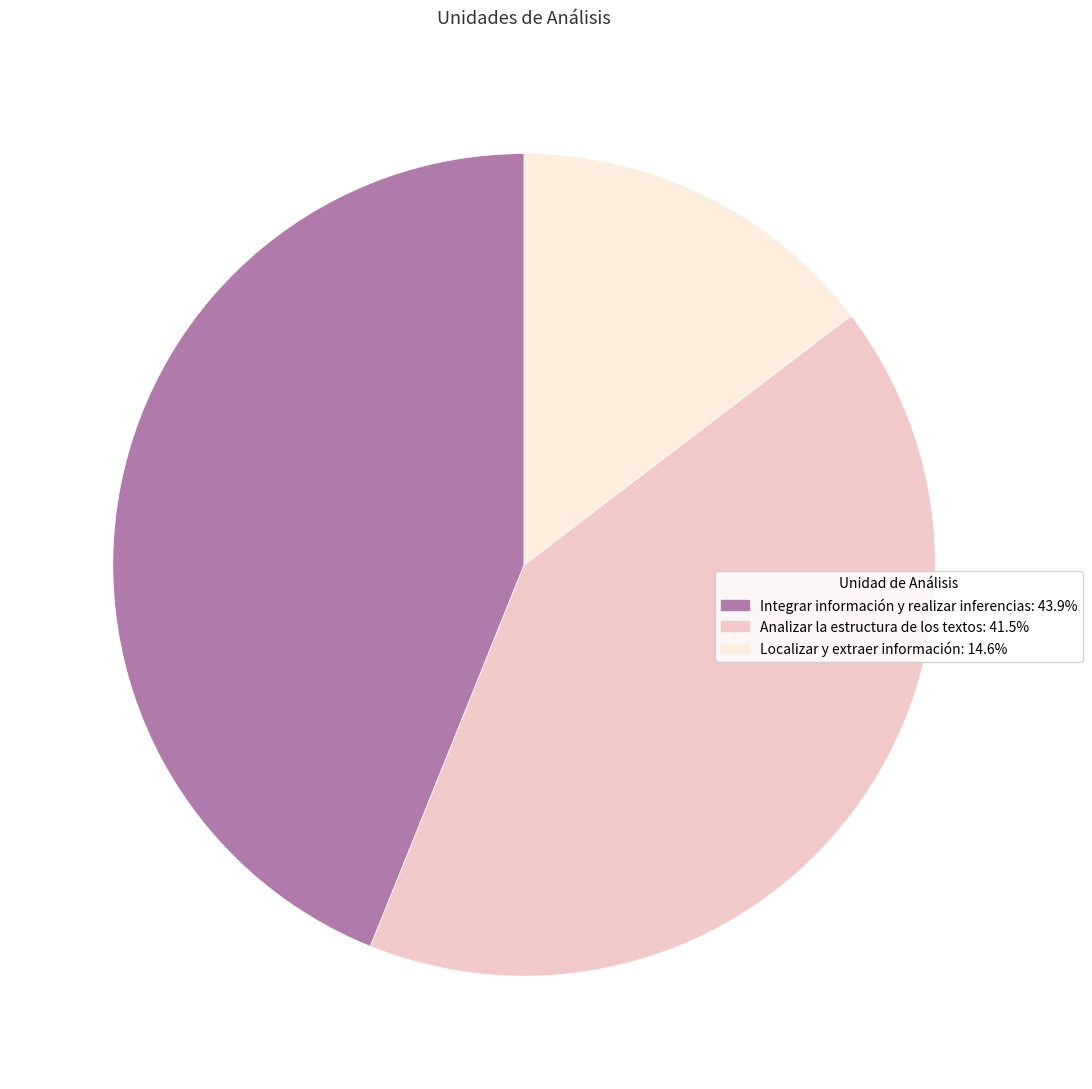

Is the sum of Integrar información y realizar inferencias and Localizar y extraer información greater than half?

Yes